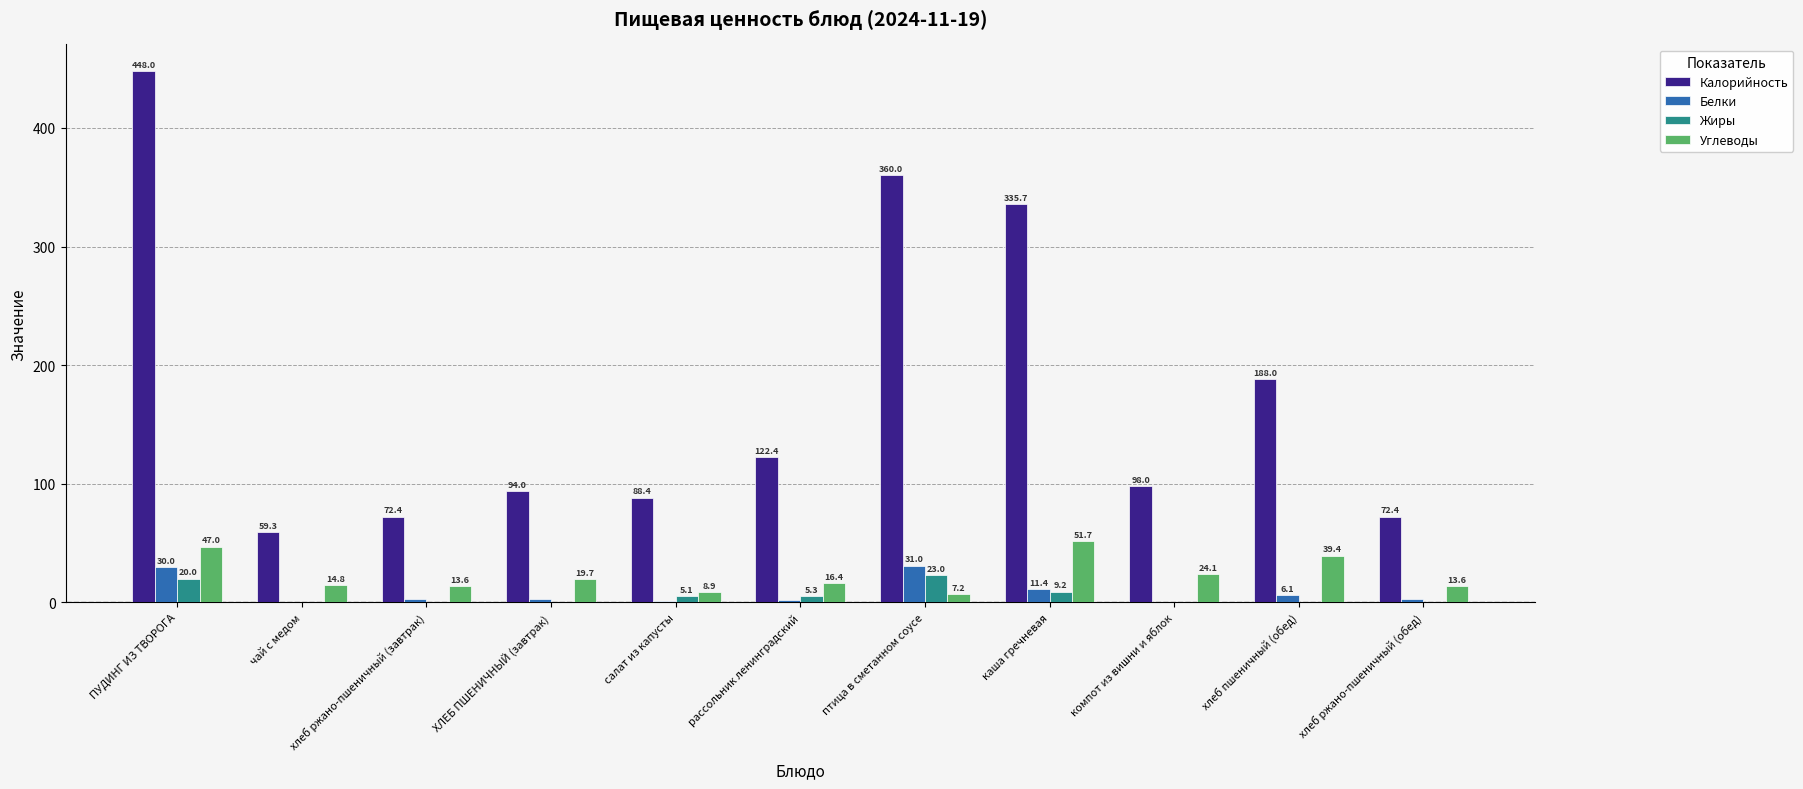

What is the maximum value shown in the chart?

448.0